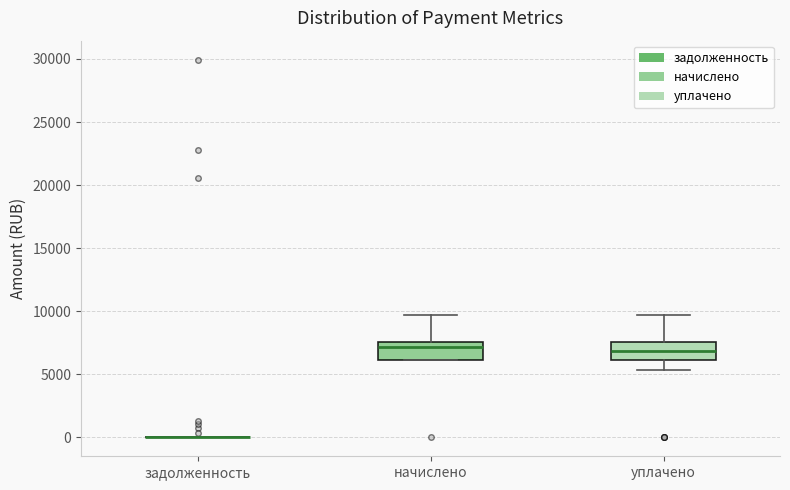

Where is the upper edge of the box for уплачено on the y-axis? The values are not printed on the chart, so give them approximately, as read against the axis.

7500